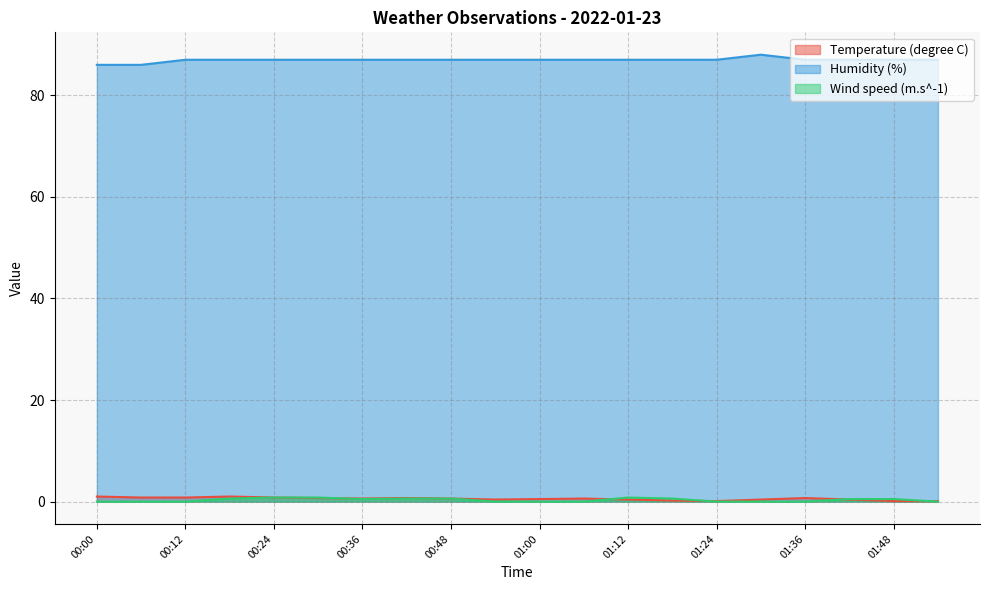

What is the sum of the Humidity (%) values at 01:36 and 00:12?

174.0